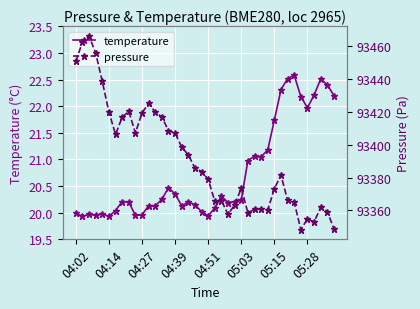

What is the value of the pressure point at the 32nd from the left?

93381.5